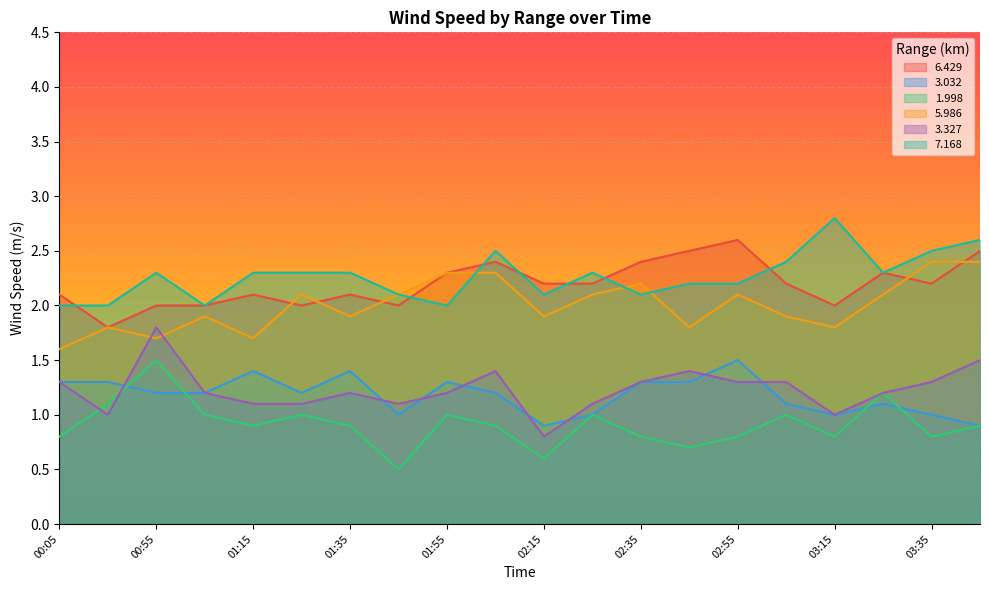

What are all the series names shown in the legend?

6.429, 3.032, 1.998, 5.986, 3.327, 7.168